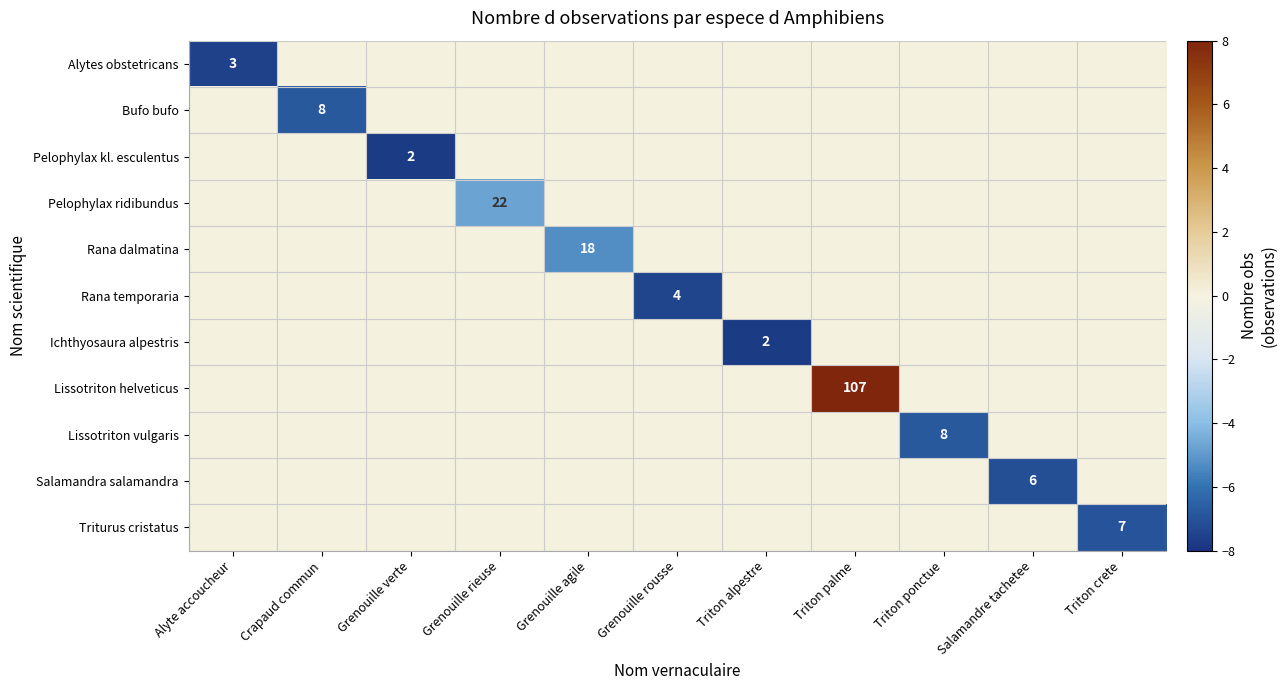

What is the spread (max minus min) of values at Crapaud commun?

6.8